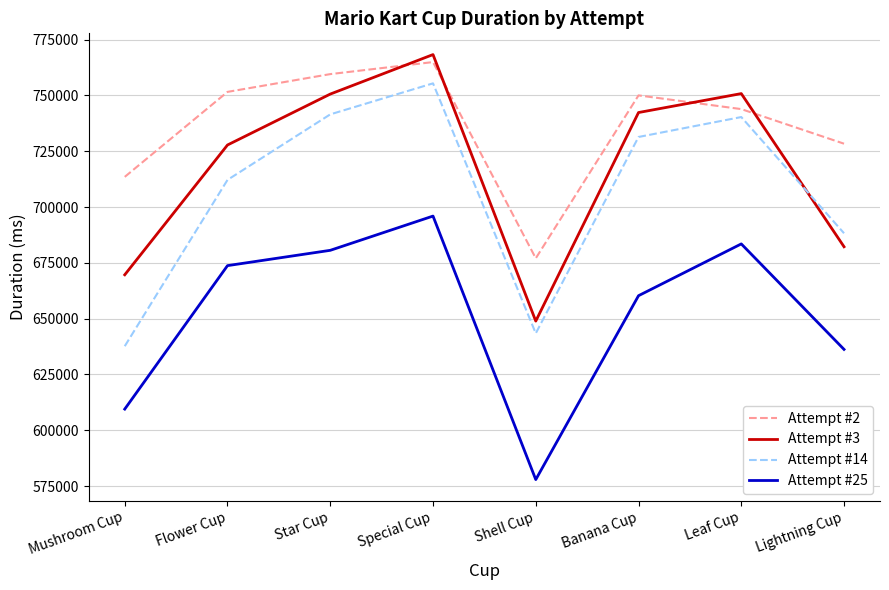

Rank the series at Star Cup from highest to lowest value.

Attempt #2, Attempt #3, Attempt #14, Attempt #25